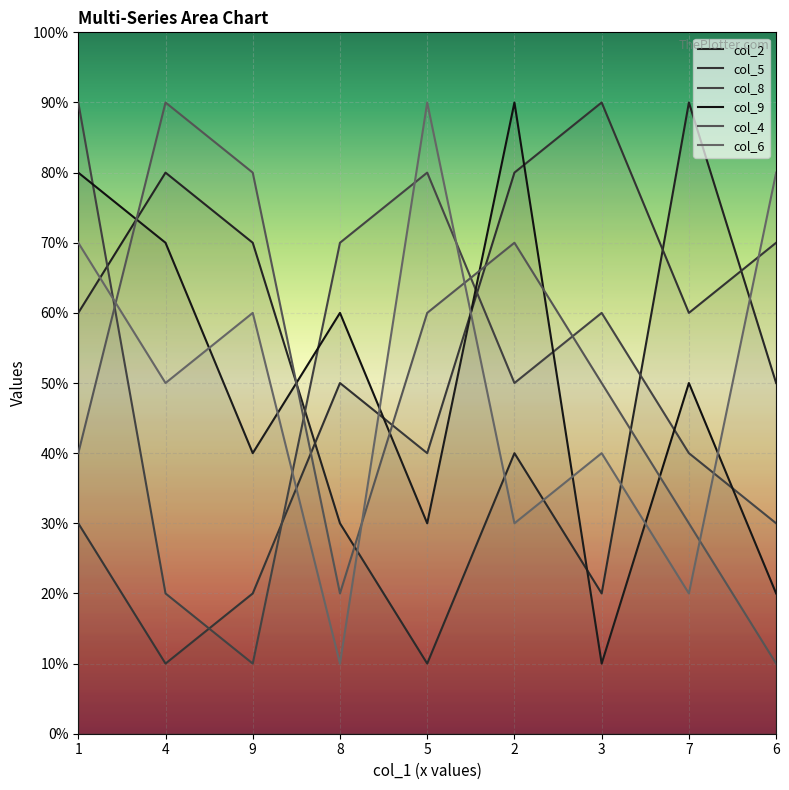

Which series ends up on top after the final intersection of col_9 and col_4?

col_9